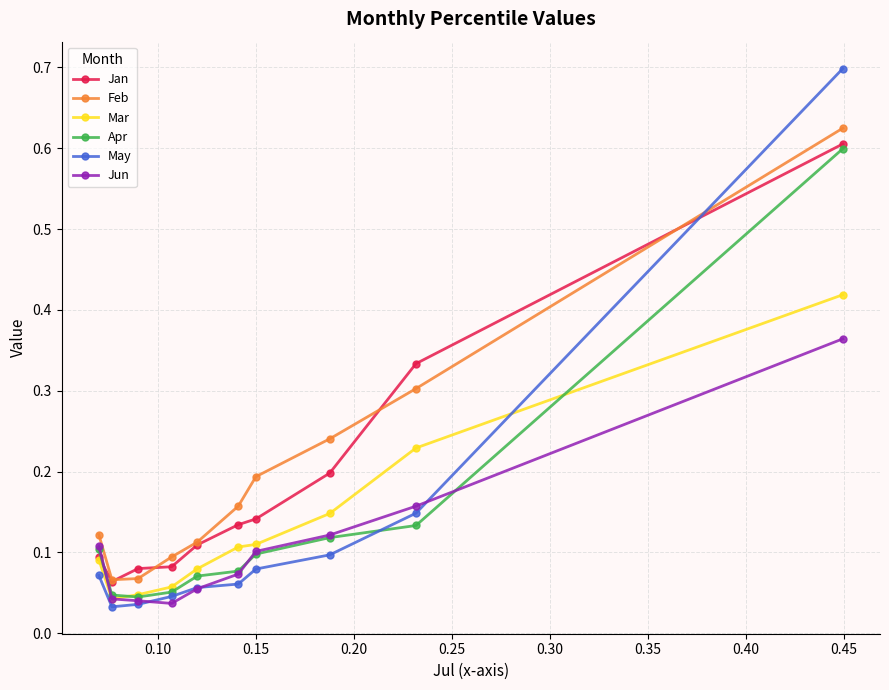

Which series has the widest spread of values?

May